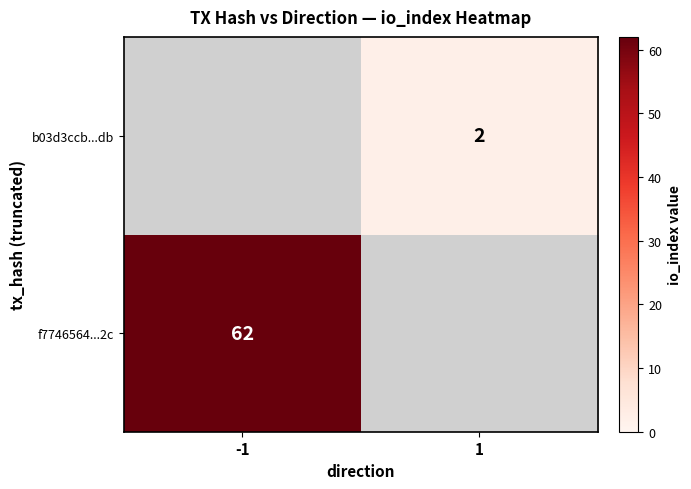

The f7746564...2c series shows 30 at -1. True or false?

False